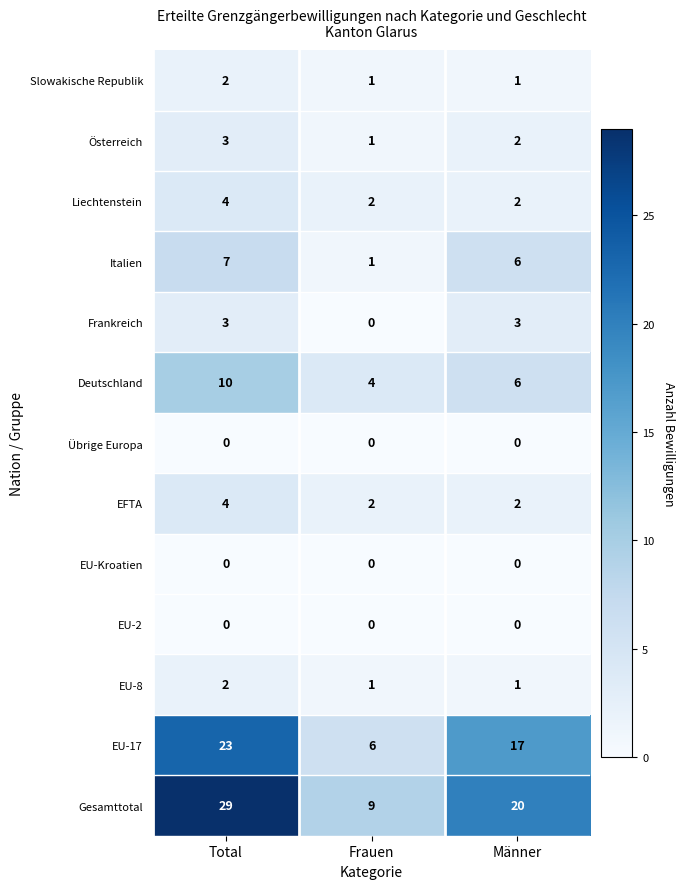

What is the total value across all series at Total?

87